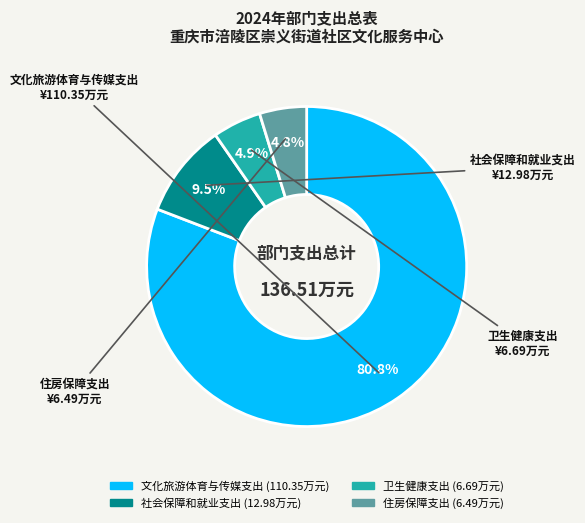

What percentage do 文化旅游体育与传媒支出 and 住房保障支出 together represent?

85.6%